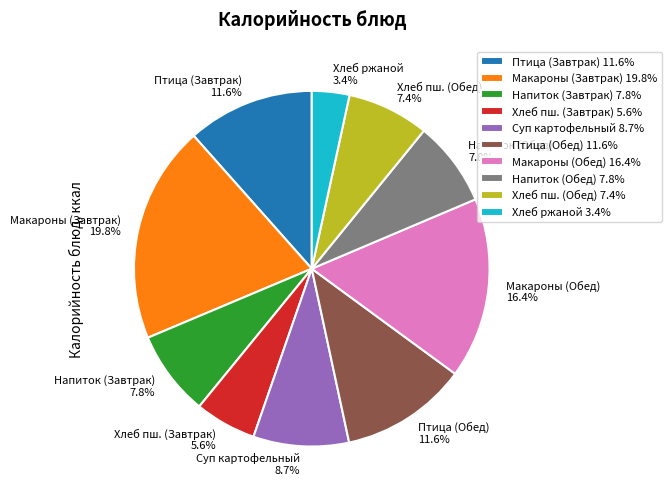

What is the smallest slice in the pie chart?

Хлеб ржаной 3.4%